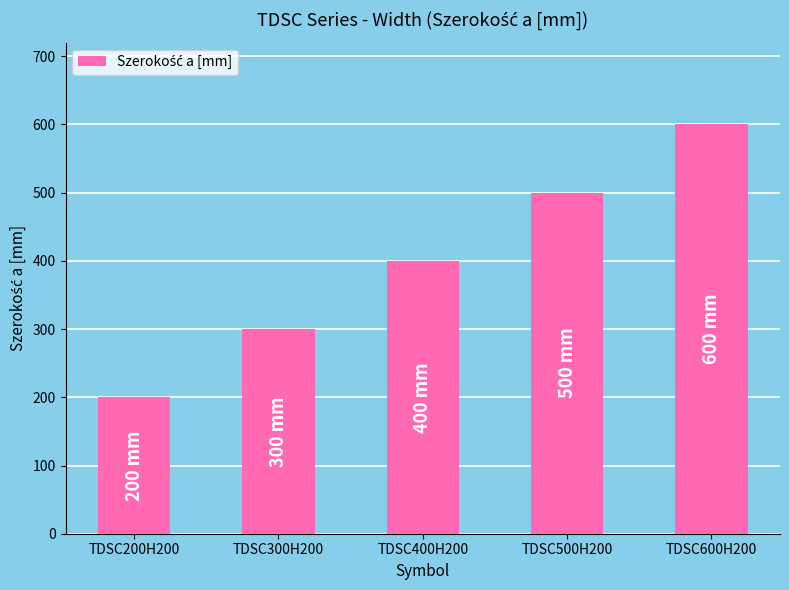

Reading left to right, what are all the values shown in this chart?

200	300	400	500	600